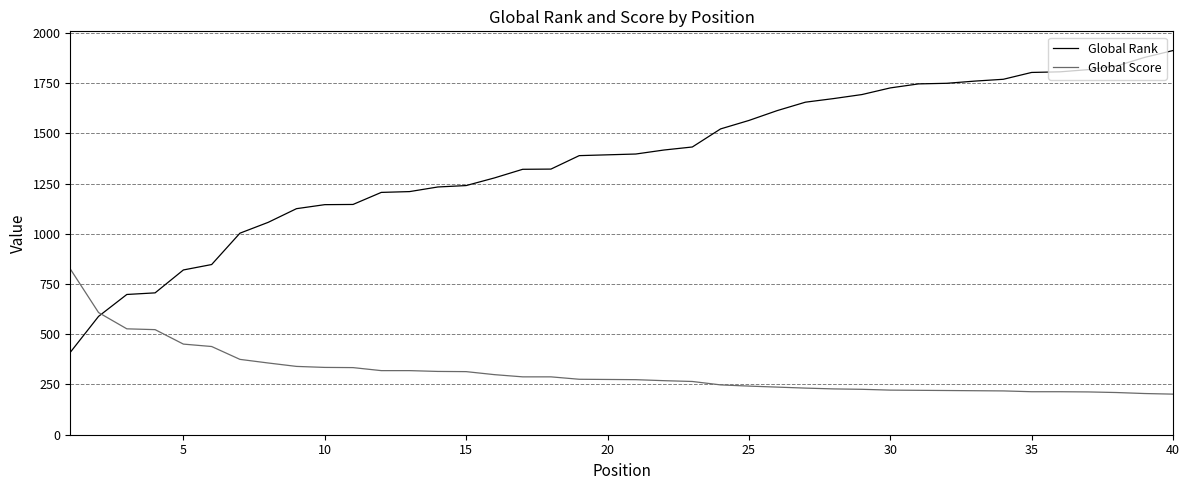

Which series has the largest total across all categories?

Global Rank